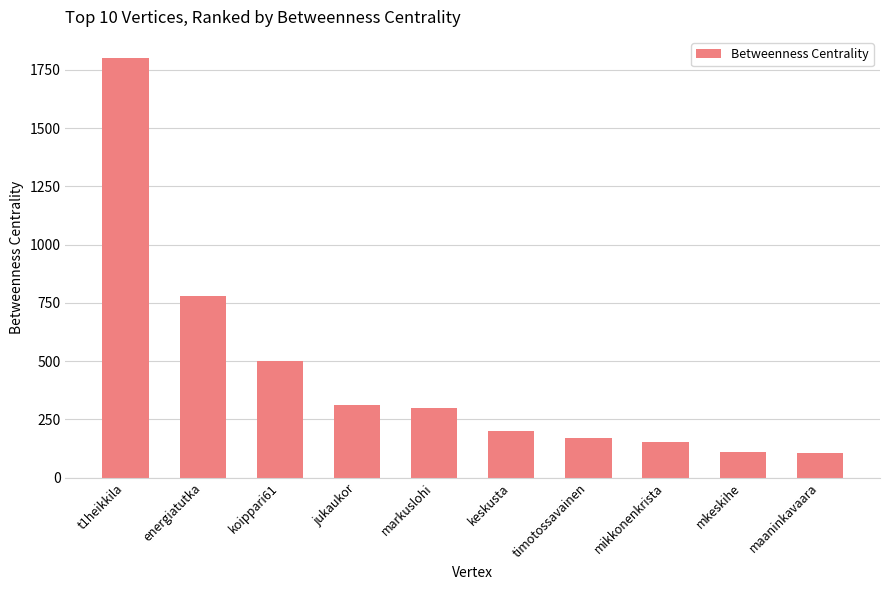

What is the ratio of the value at keskusta to the value at markuslohi?

0.7